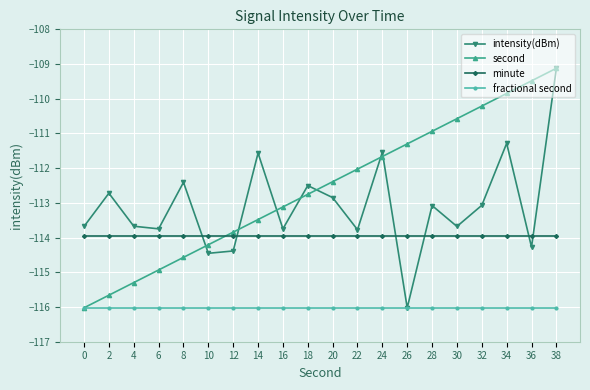

The value of fractional second at 14 is -172.0. True or false?

False